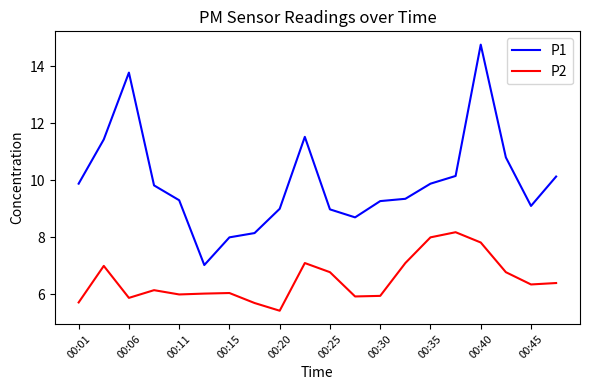

What is the difference between the second highest and second lowest values in the P2 series?

2.3